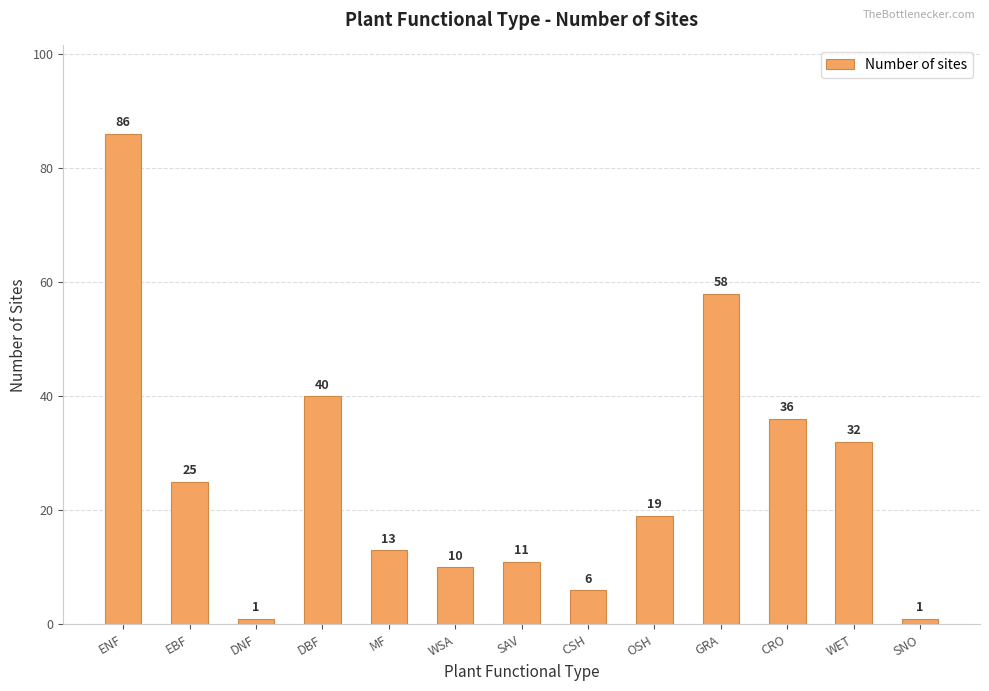

True or false: the data shows 32 at WET.

True